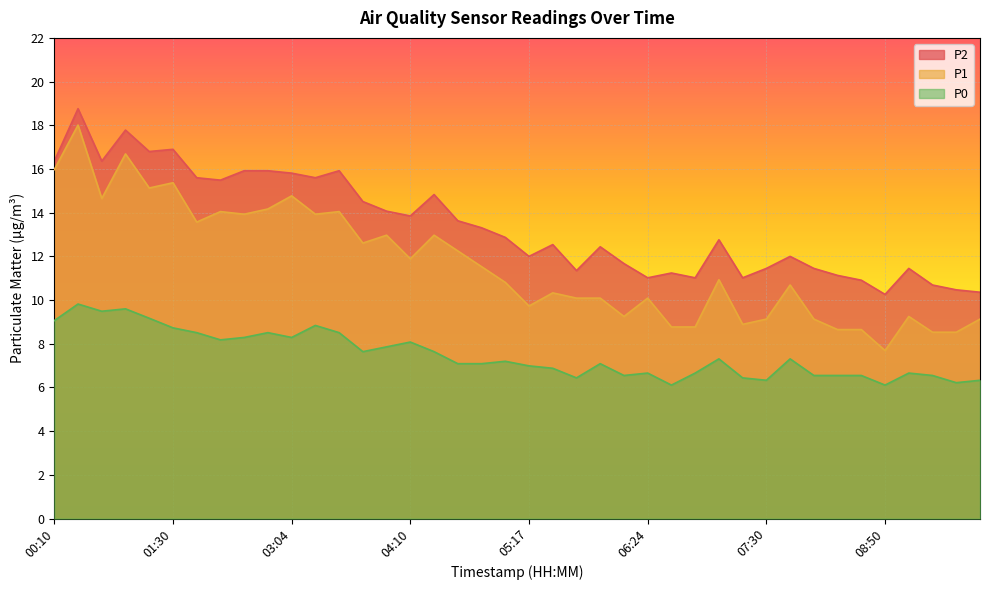

Reading left to right, transcribe all the data shown in this chart.

P2: 16.4	18.8	16.4	17.8	16.8	16.9	15.6	15.5	15.9	15.9	15.8	15.6	15.9	14.5	14.1	13.8	14.8	13.6	13.3	12.9	12.0	12.5	11.3	12.4	11.7	11.0	11.2	11.0	12.8	11.0	11.4	12.0	11.4	11.1	10.9	10.3	11.4	10.7	10.5	10.4
P1: 16.0	18.0	14.7	16.7	15.1	15.4	13.6	14.1	13.9	14.2	14.8	13.9	14.1	12.6	13.0	11.9	13.0	12.2	11.5	10.8	9.7	10.3	10.1	10.1	9.2	10.1	8.8	8.8	10.9	8.9	9.1	10.7	9.1	8.7	8.7	7.7	9.2	8.5	8.5	9.1
P0: 9.1	9.8	9.5	9.6	9.2	8.7	8.5	8.2	8.3	8.5	8.3	8.8	8.5	7.6	7.9	8.1	7.6	7.1	7.1	7.2	7.0	6.9	6.4	7.1	6.5	6.7	6.1	6.7	7.3	6.4	6.3	7.3	6.5	6.5	6.5	6.1	6.7	6.5	6.2	6.3